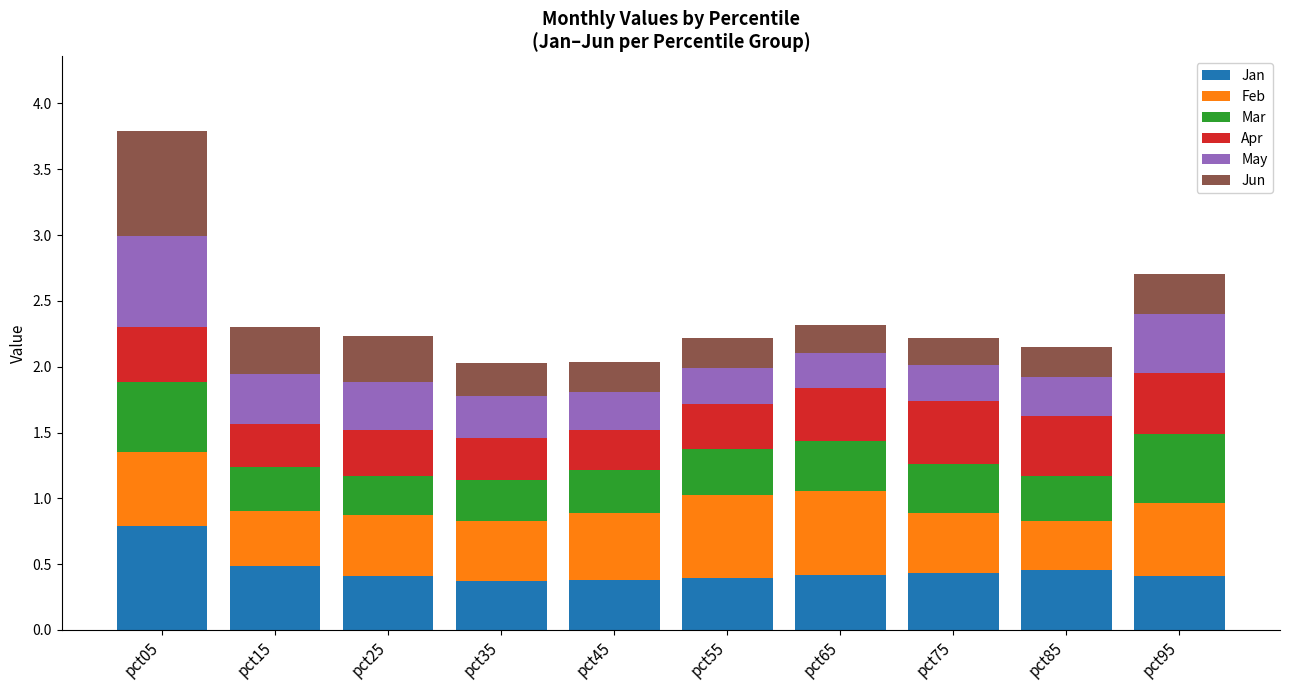

Count the number of data series in this chart.

6